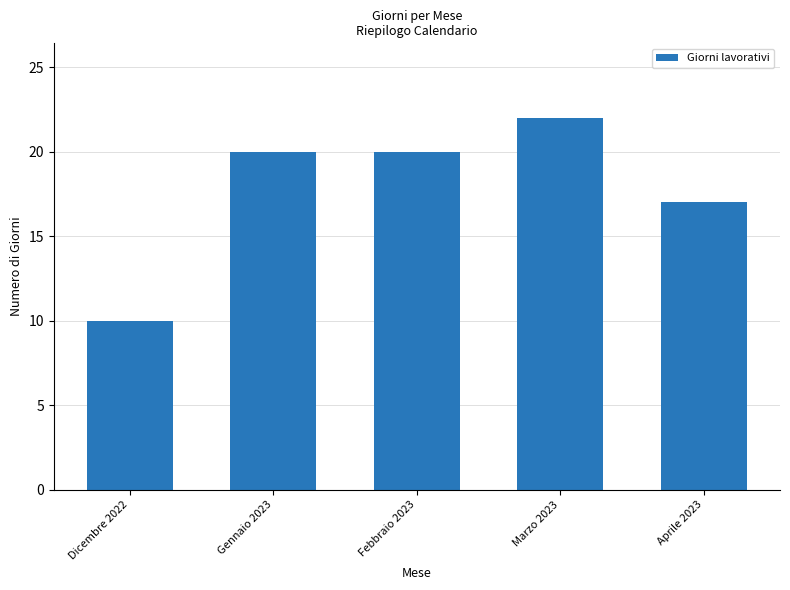

Reading right to left, extract all data points from this chart.

Aprile 2023=17	Marzo 2023=22	Febbraio 2023=20	Gennaio 2023=20	Dicembre 2022=10